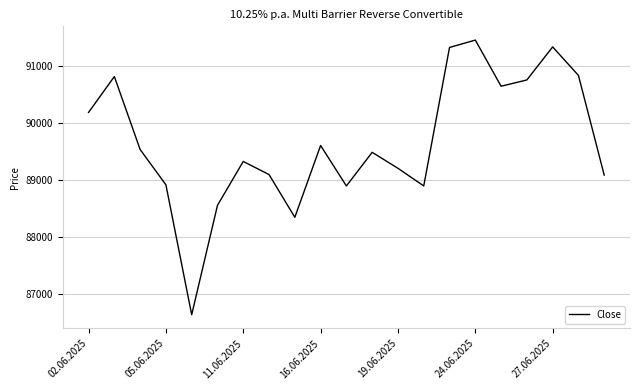

What is the smallest value displayed?

86640